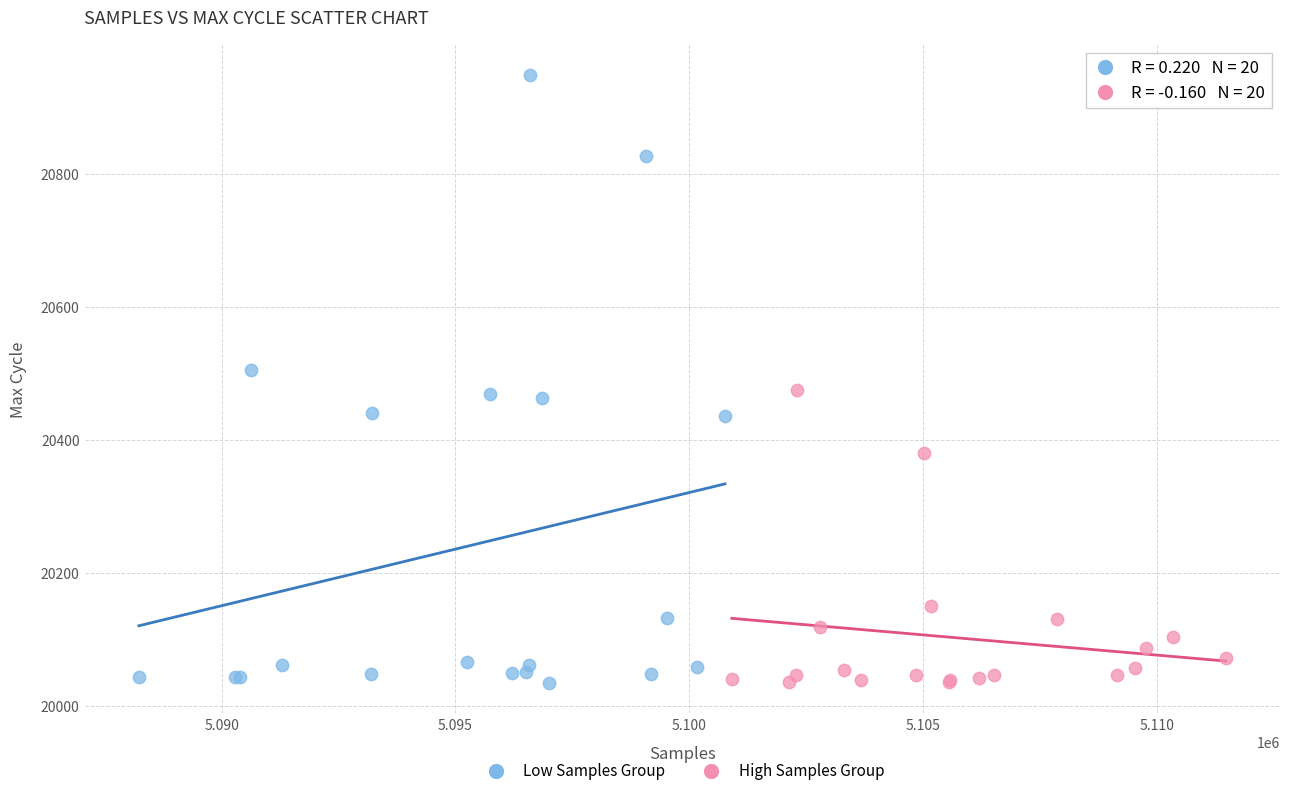

Which series has the largest Y range (max minus min)?

Low Samples Group